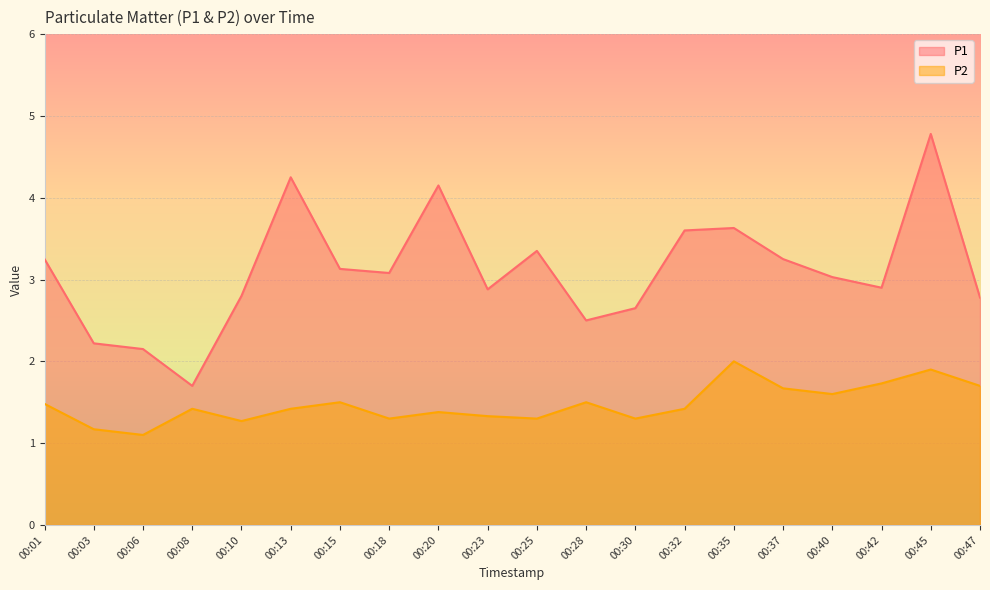

What are all the series names shown in the legend?

P1, P2